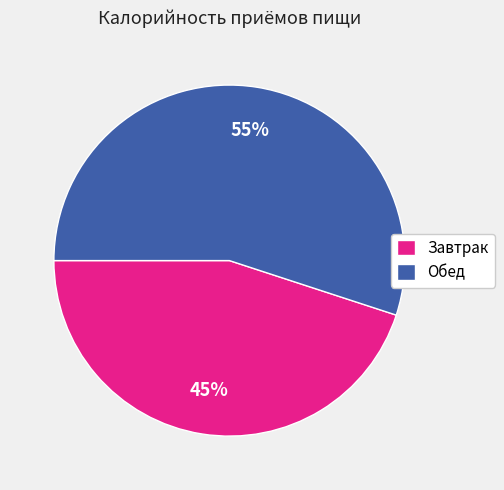

To the nearest percent, what portion does Завтрак represent?

45%